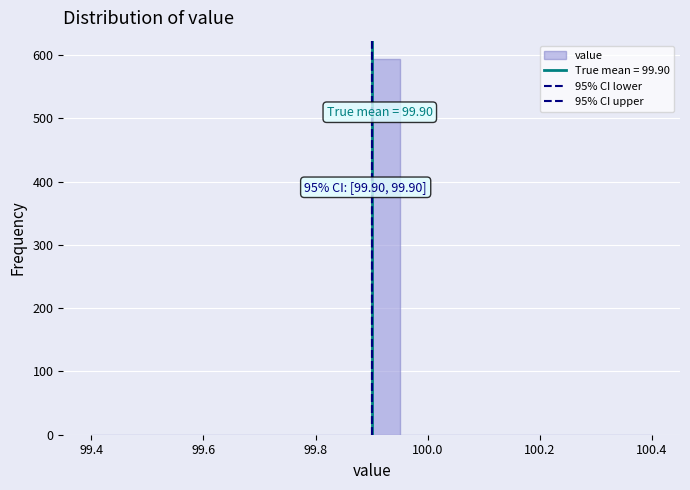

Read against the x-axis, roughly where is the centre of the tallest bar?

99.92